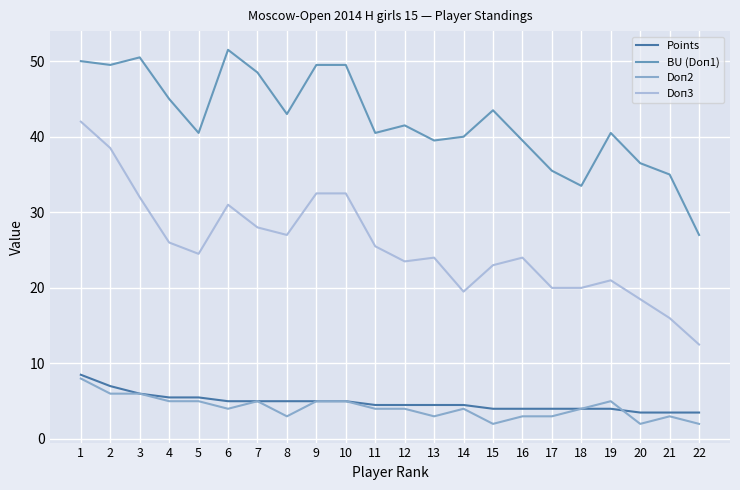

Does the chart have visible grid lines?

Yes